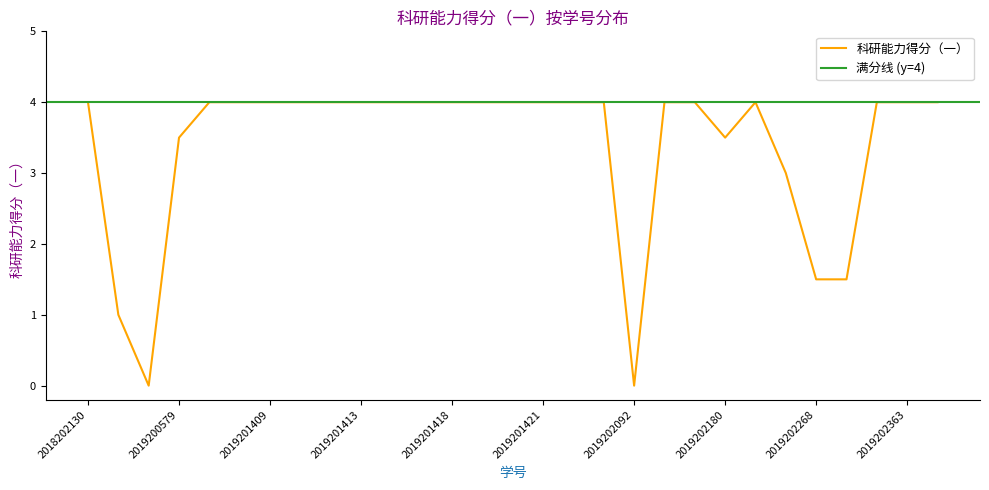

What is the sum of the values at 2019202223 and 2019200479?

4.0